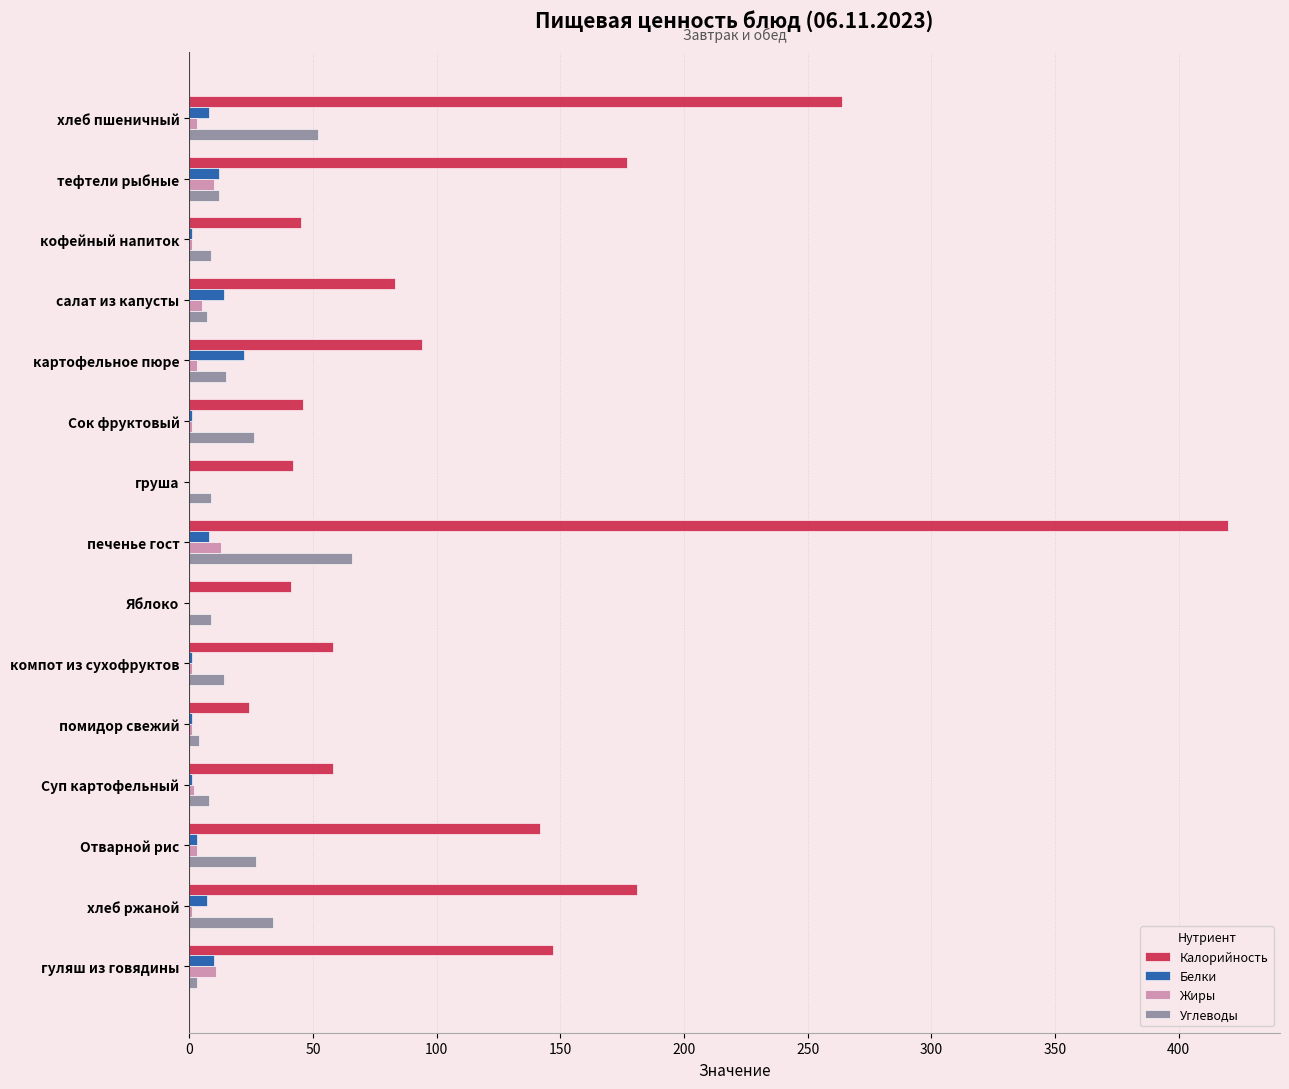

Between салат из капусты and Отварной рис, which series saw the biggest shift?

Калорийность